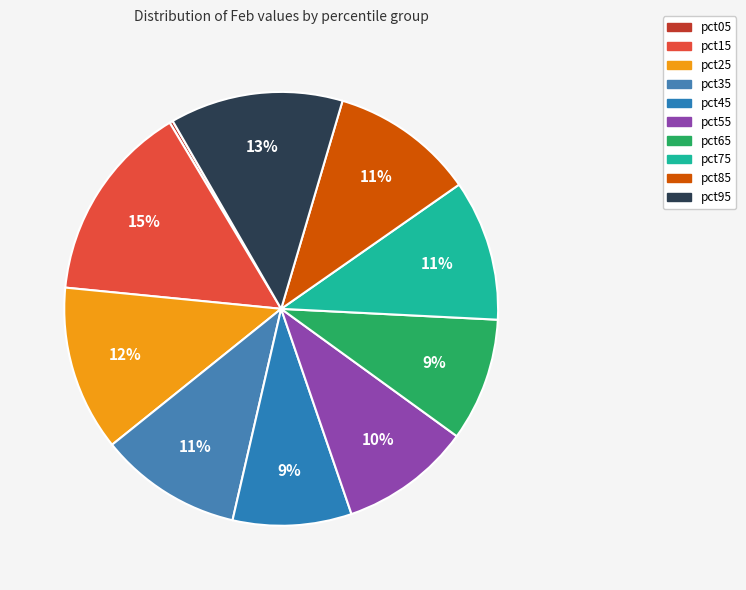

To the nearest percent, what is the difference between the pct45 and pct15 slice percentages?

6%